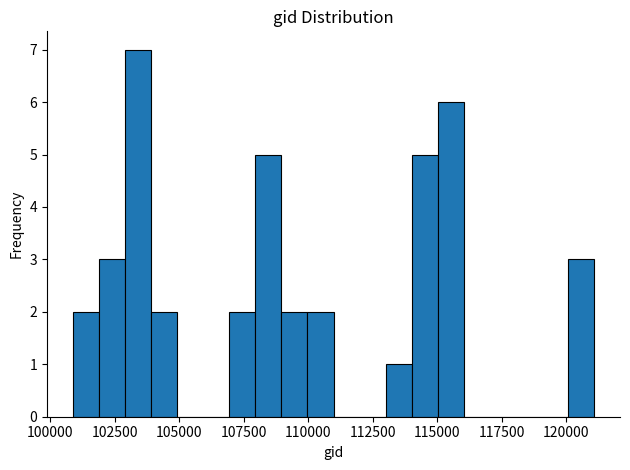

Read against the x-axis, roughly where is the centre of the tallest bar?

103500